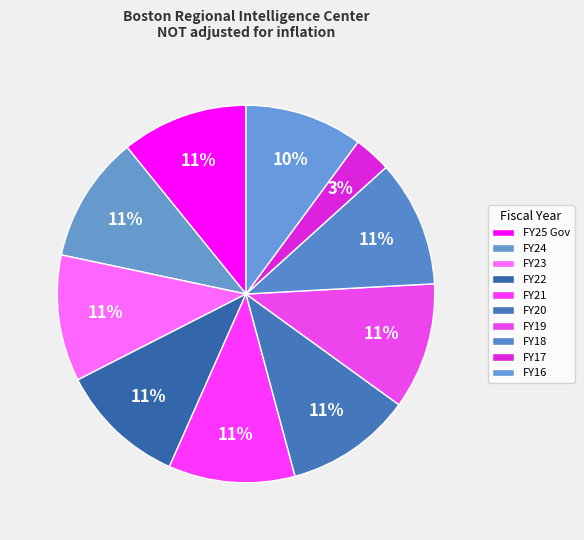

Combined, what portion of the pie is FY18 and FY16?

20.9%